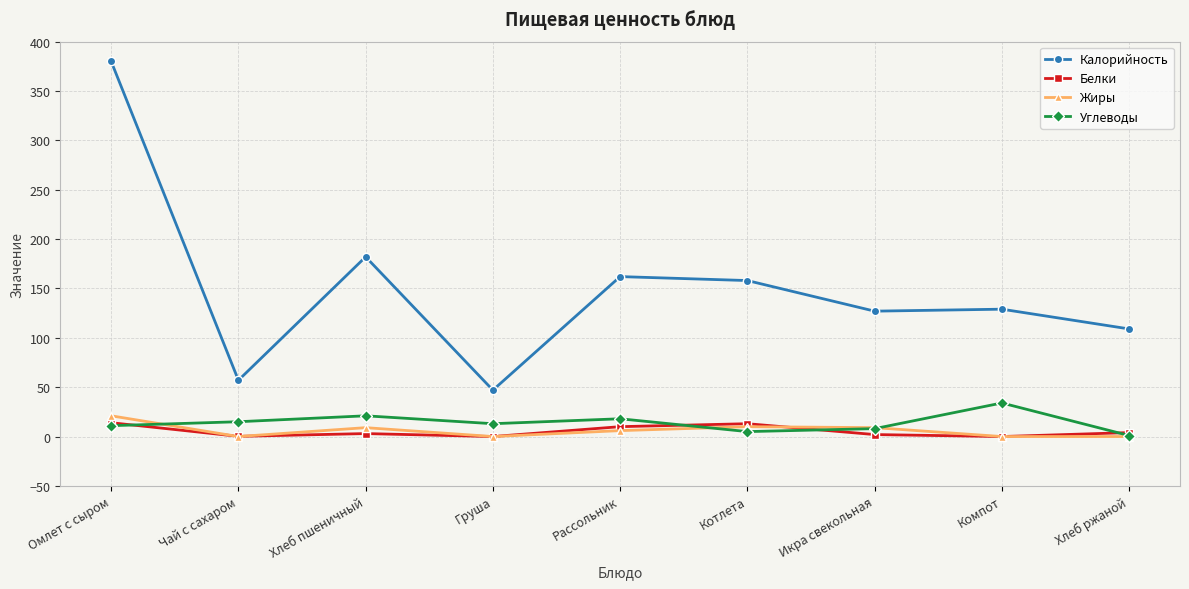

In Белки, how many points are lower than both neighbors (excluding endpoints)?

3